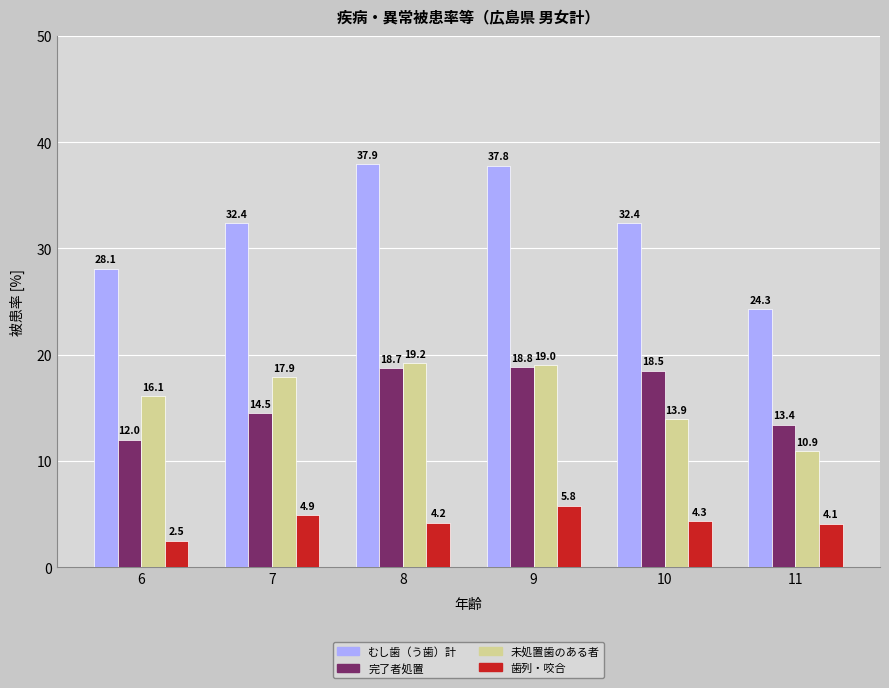

Reading left to right, list all the values displayed in this chart.

むし歯（う歯）計: 28.1	32.4	37.9	37.8	32.4	24.3
完了者処置: 12.0	14.5	18.7	18.8	18.5	13.4
未処置歯のある者: 16.1	17.9	19.2	19.0	13.9	10.9
歯列・咬合: 2.5	4.9	4.2	5.8	4.3	4.1